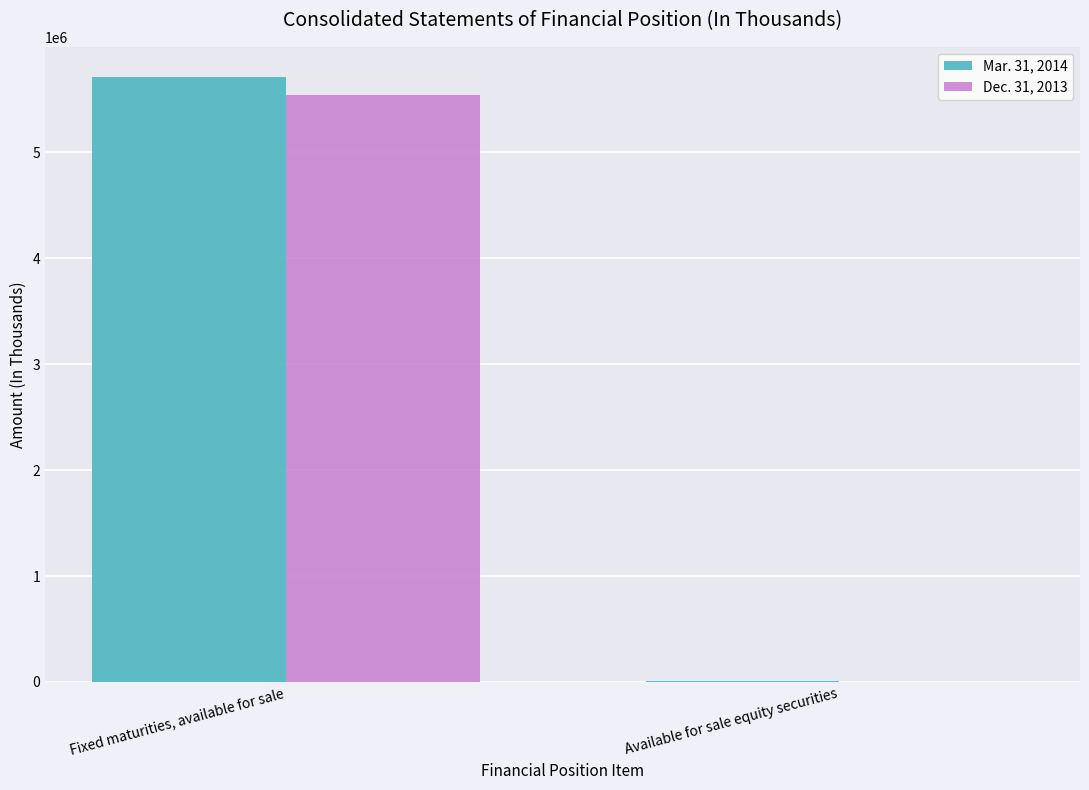

Between Fixed maturities, available for sale and Available for sale equity securities, which series saw the biggest shift?

Mar. 31, 2014